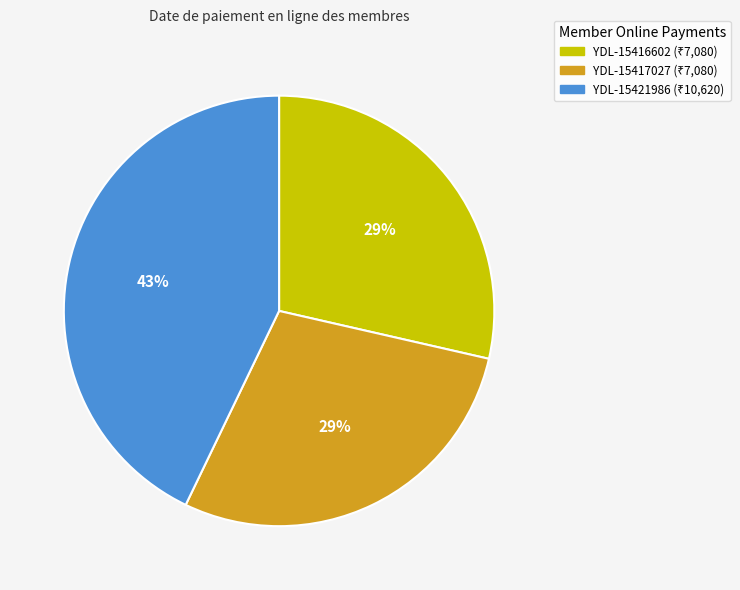

To the nearest percent, what percentage of the pie is YDL-15416602?

29%